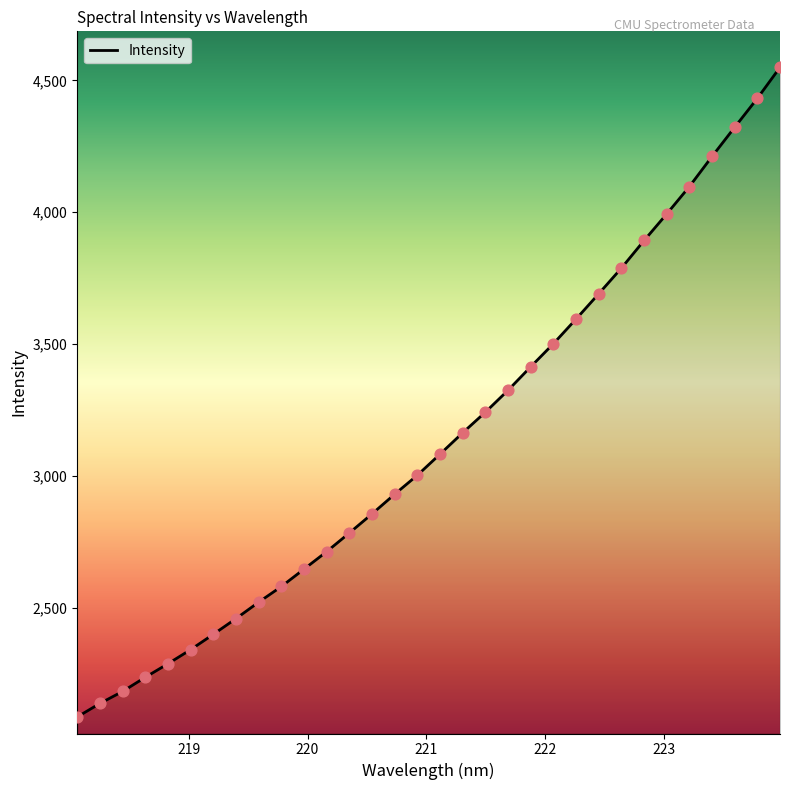

What is the smallest value displayed?

2087.6